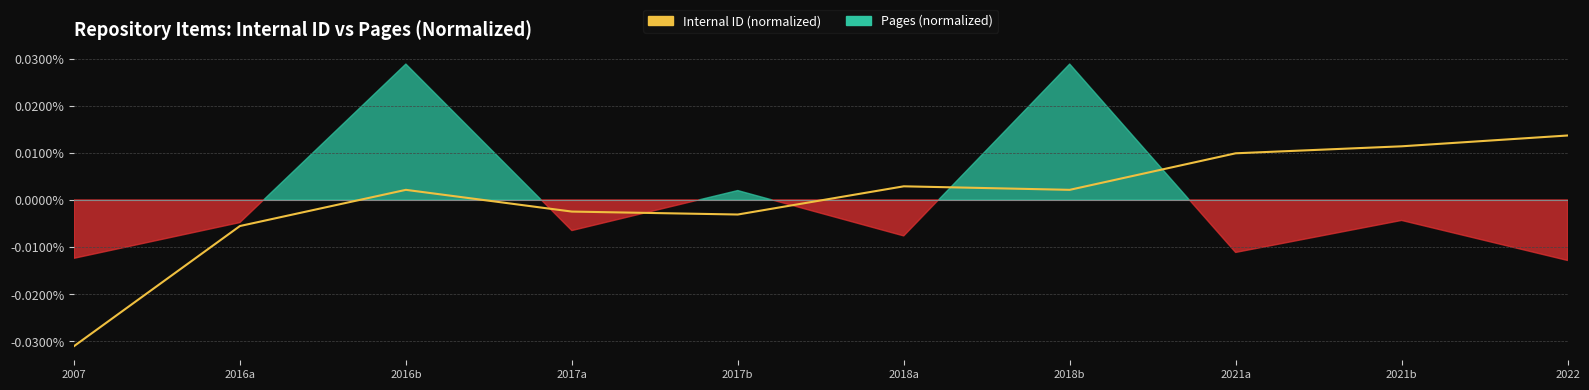

How many data points are above 0?

6